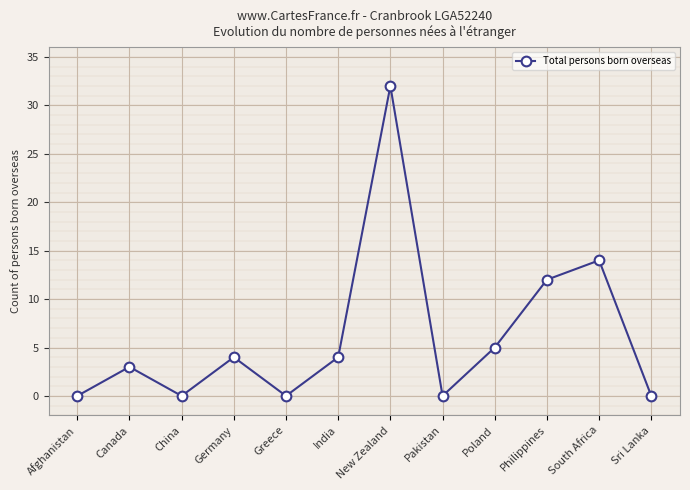

Is it true that the value at Germany is 4?

True